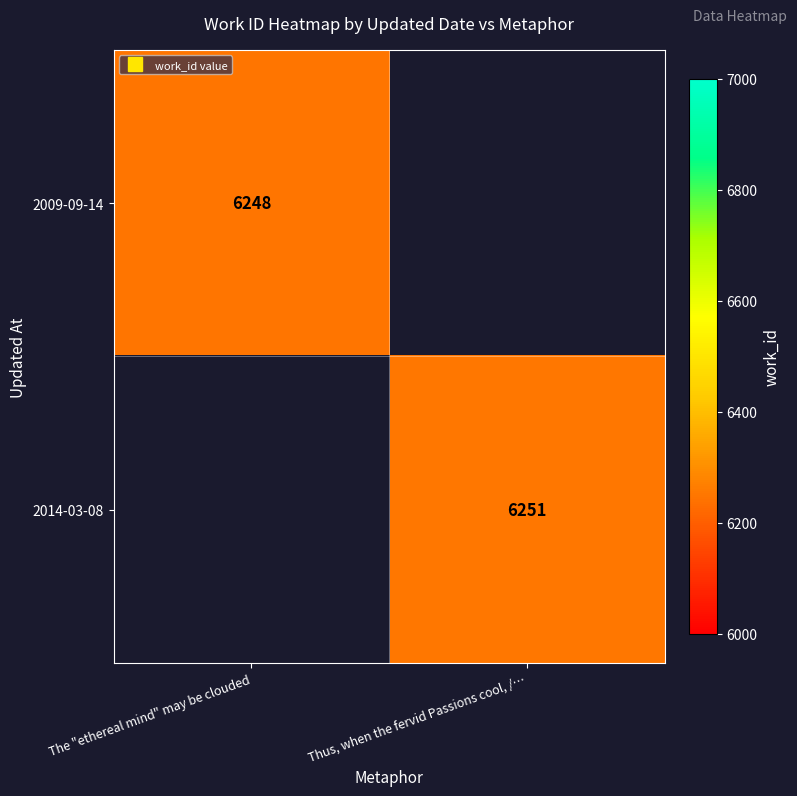

The 2014-03-08 series shows 6251.0 at Thus, when the fervid Passions cool, /…. True or false?

True